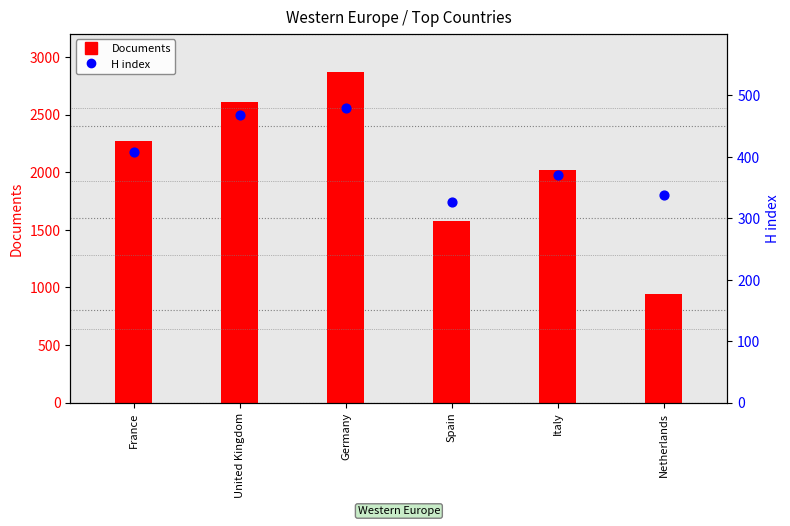

Which series contains the highest Y value?

Documents